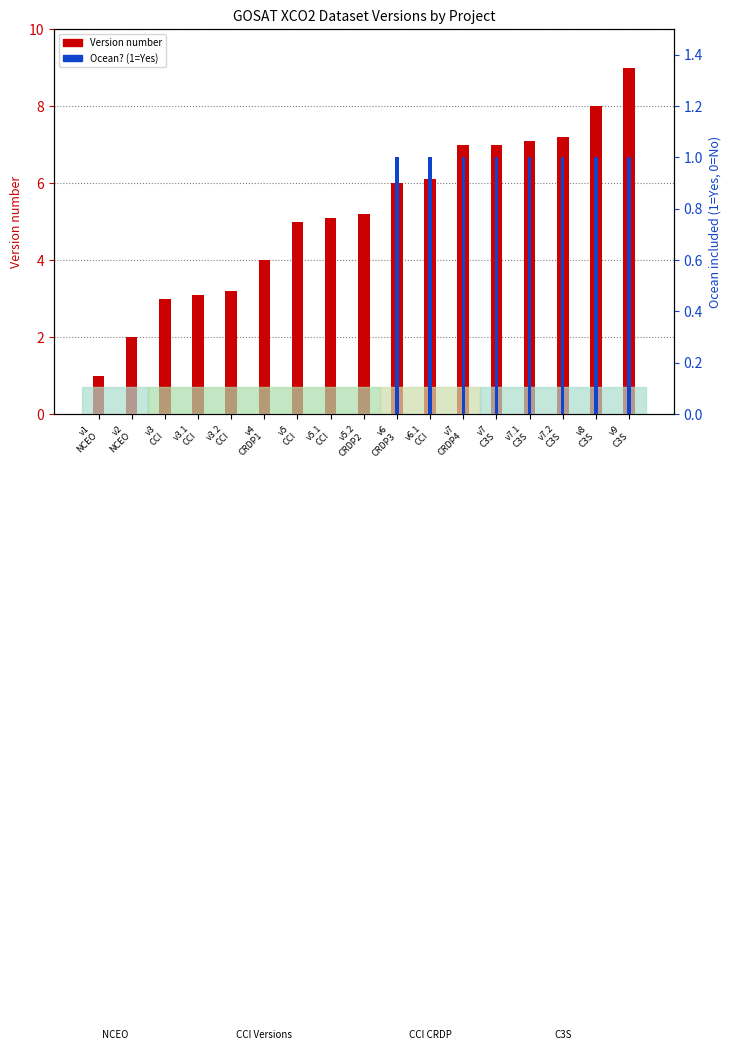

How many bars are there in total?

34